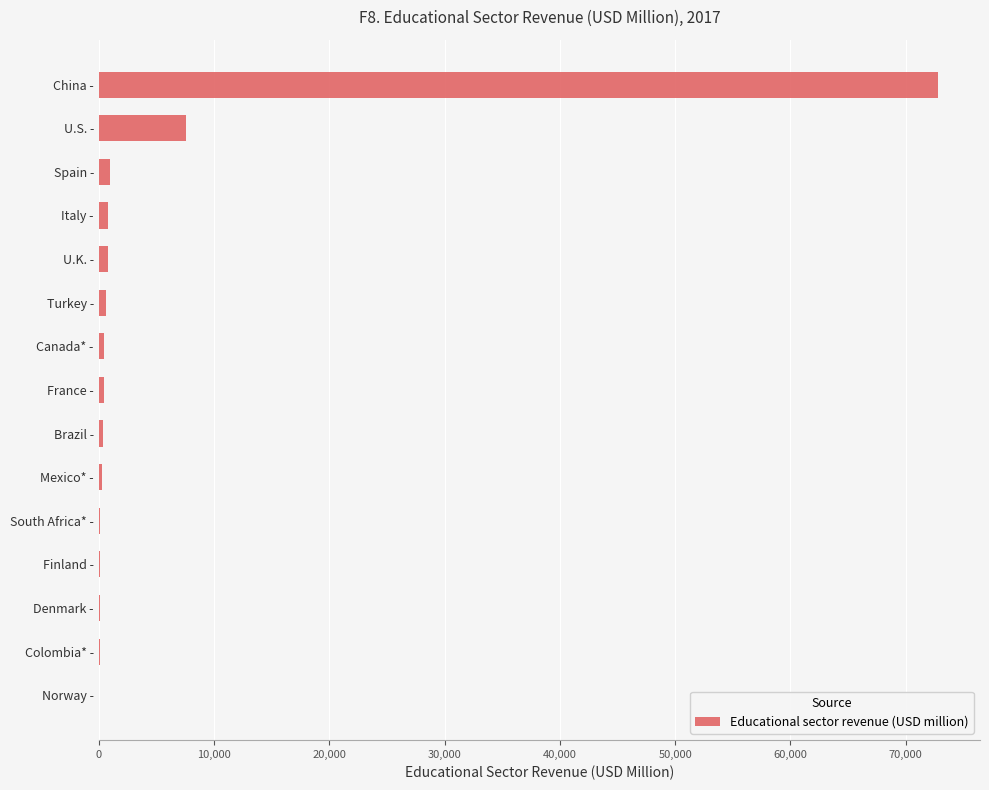

Are the bars horizontal?

Yes